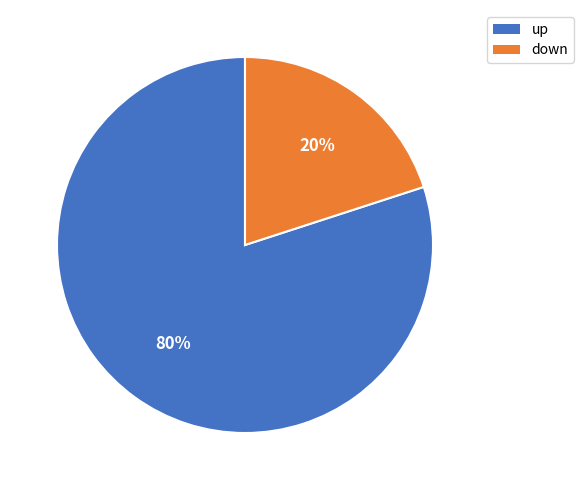

To the nearest percent, what percentage of the pie is down?

20%